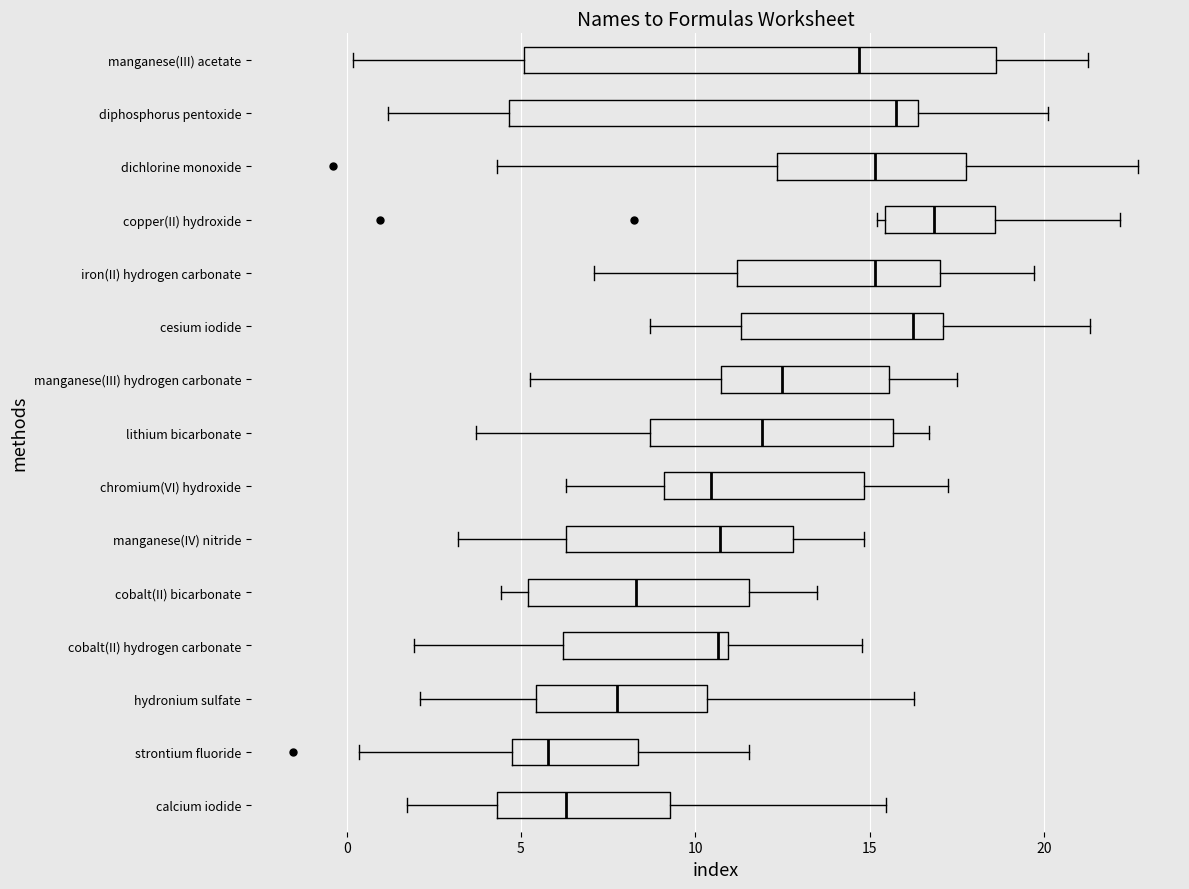

Reading bottom to top, transcribe this box plot: for each box, give where its median line is, the range the box spans, and where its two whiskers end, as read against the x-axis. The values are not printed on the chart, so give them approximately, as read against the axis.

calcium iodide: median 6.5, box 4.5 to 9.5, whiskers 1.5 to 15.5
strontium fluoride: median 6.0, box 5.0 to 8.5, whiskers 0.5 to 11.5
hydronium sulfate: median 8.0, box 5.5 to 10.5, whiskers 2.0 to 16.5
cobalt(II) hydrogen carbonate: median 10.5, box 6.0 to 11.0, whiskers 2.0 to 15.0
cobalt(II) bicarbonate: median 8.5, box 5.0 to 11.5, whiskers 4.5 to 13.5
manganese(IV) nitride: median 10.5, box 6.5 to 13.0, whiskers 3.0 to 15.0
chromium(VI) hydroxide: median 10.5, box 9.0 to 15.0, whiskers 6.5 to 17.0
lithium bicarbonate: median 12.0, box 8.5 to 15.5, whiskers 3.5 to 16.5
manganese(III) hydrogen carbonate: median 12.5, box 10.5 to 15.5, whiskers 5.5 to 17.5
cesium iodide: median 16.0, box 11.5 to 17.0, whiskers 8.5 to 21.5
iron(II) hydrogen carbonate: median 15.0, box 11.0 to 17.0, whiskers 7.0 to 19.5
copper(II) hydroxide: median 17.0, box 15.5 to 18.5, whiskers 15.0 to 22.0
dichlorine monoxide: median 15.0, box 12.5 to 18.0, whiskers 4.5 to 22.5
diphosphorus pentoxide: median 16.0, box 4.5 to 16.5, whiskers 1.0 to 20.0
manganese(III) acetate: median 14.5, box 5.0 to 18.5, whiskers 0.0 to 21.5